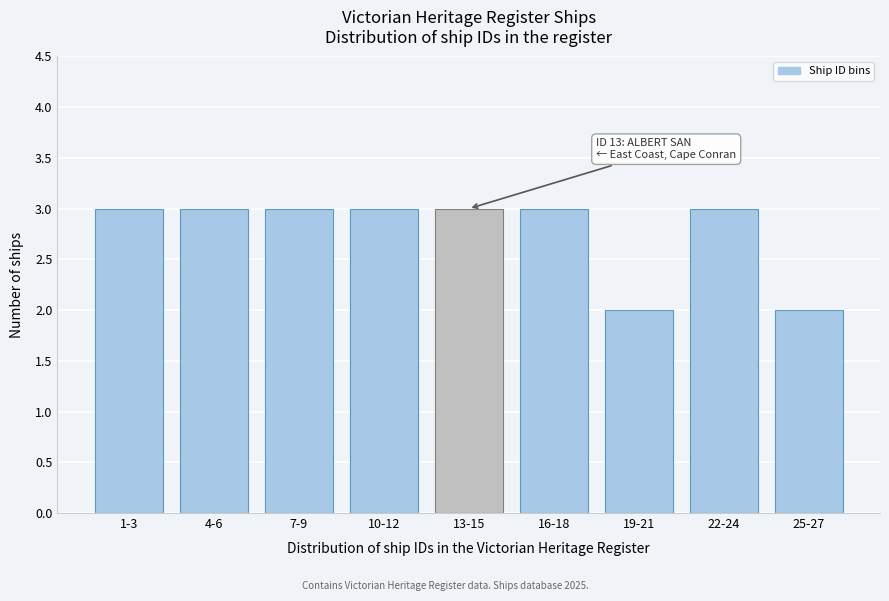

Reading left to right, transcribe all the data shown in this chart.

1-3=3	4-6=3	7-9=3	10-12=3	13-15=3	16-18=3	19-21=2	22-24=3	25-27=2